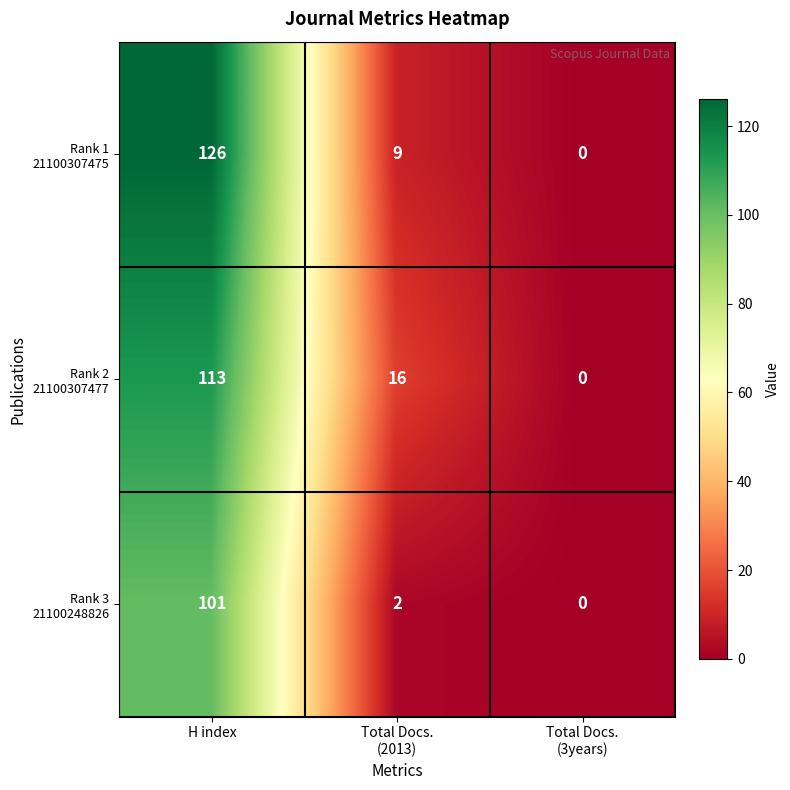

At how many categories does at least one series exceed 36?

1